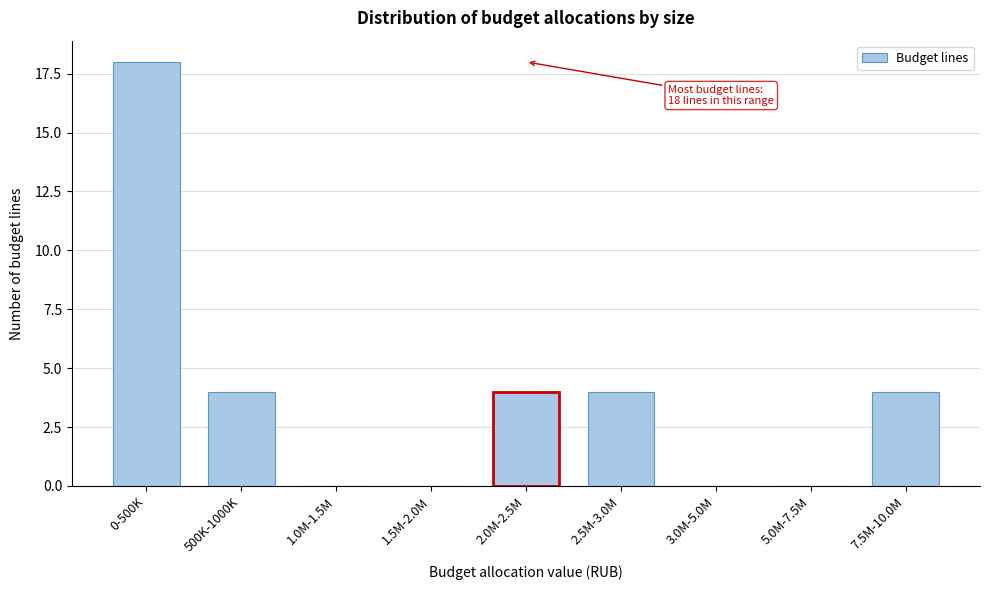

Reading right to left, what are all the values shown in this chart?

7.5M-10.0M=4	5.0M-7.5M=0	3.0M-5.0M=0	2.5M-3.0M=4	2.0M-2.5M=4	1.5M-2.0M=0	1.0M-1.5M=0	500K-1000K=4	0-500K=18